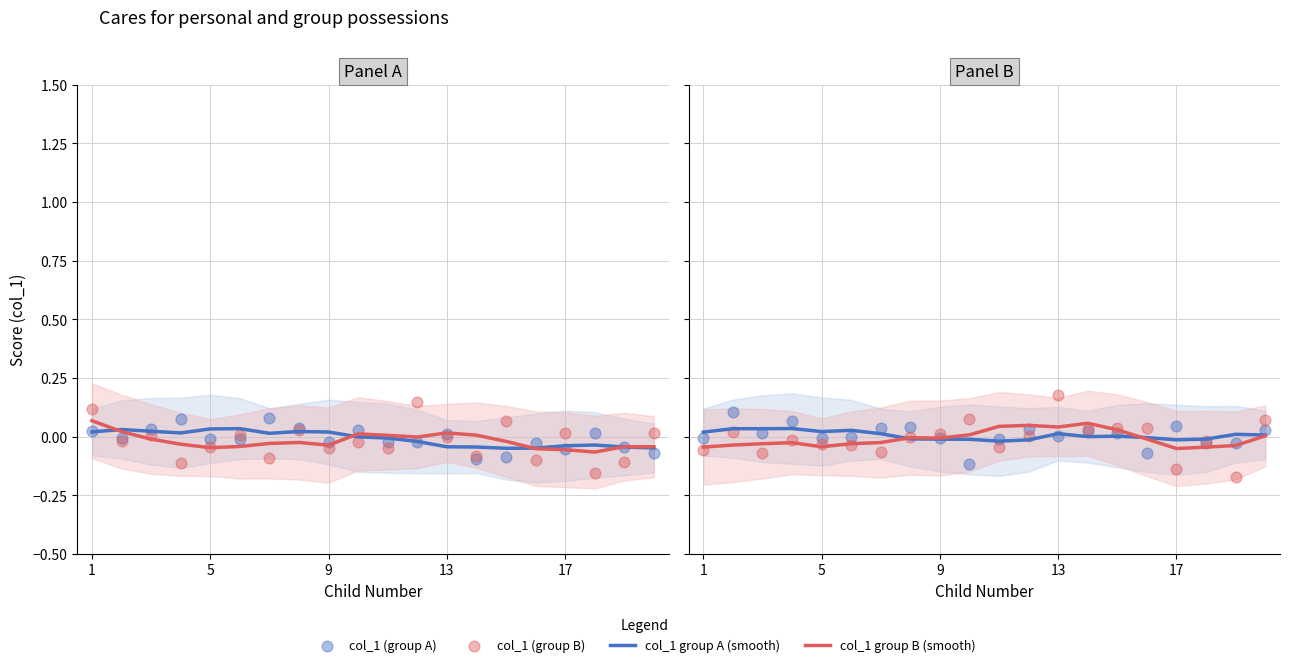

What are all the series names shown in the legend?

col_1 group A (smooth), col_1 group B (smooth), col_1 (group A), col_1 (group B)